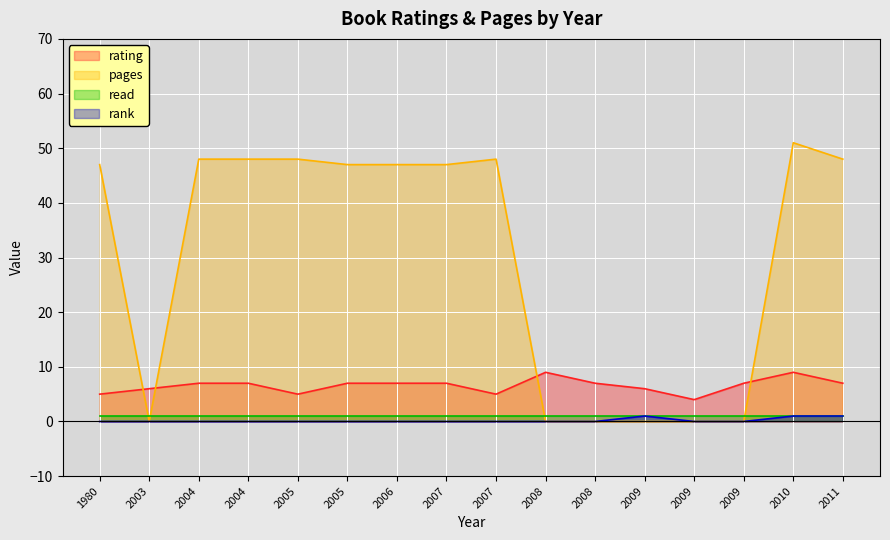

At how many categories does at least one series exceed 49?

1